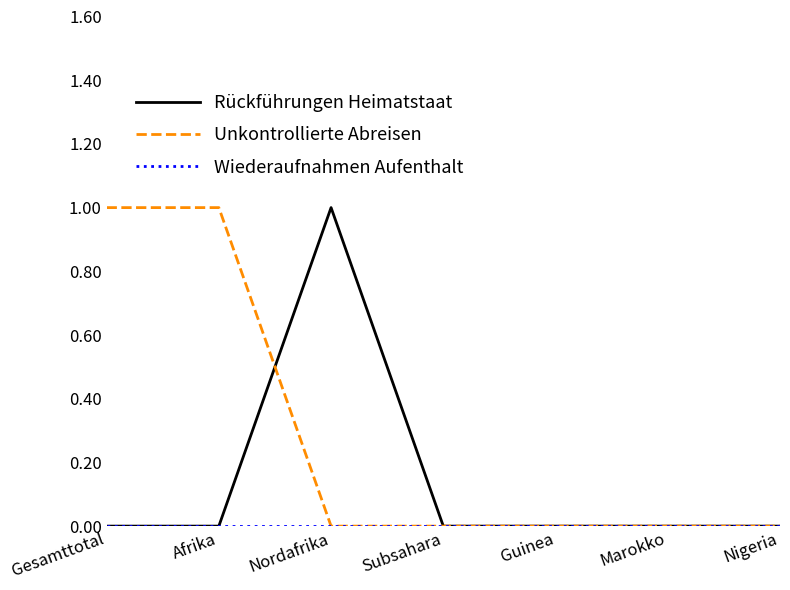

True or false: Unkontrollierte Abreisen has a value of 0 at Marokko.

True